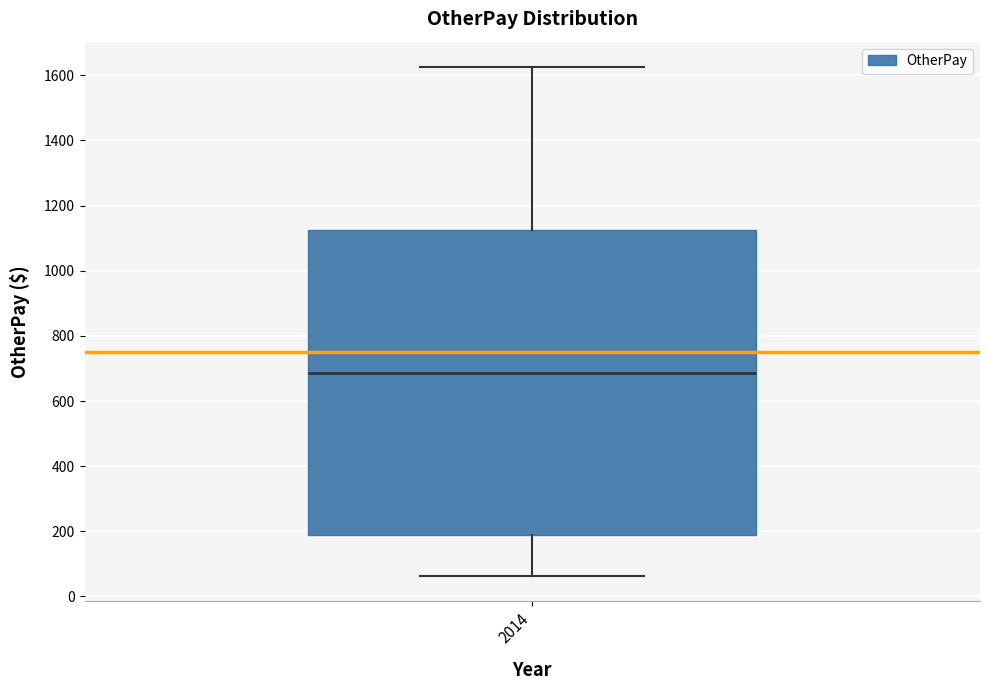

Transcribe this box plot: give where the median line is, the range the box spans, and where the two whiskers end, as read against the y-axis. The values are not printed on the chart, so give them approximately, as read against the axis.

median 680, box 180 to 1120, whiskers 60 to 1620